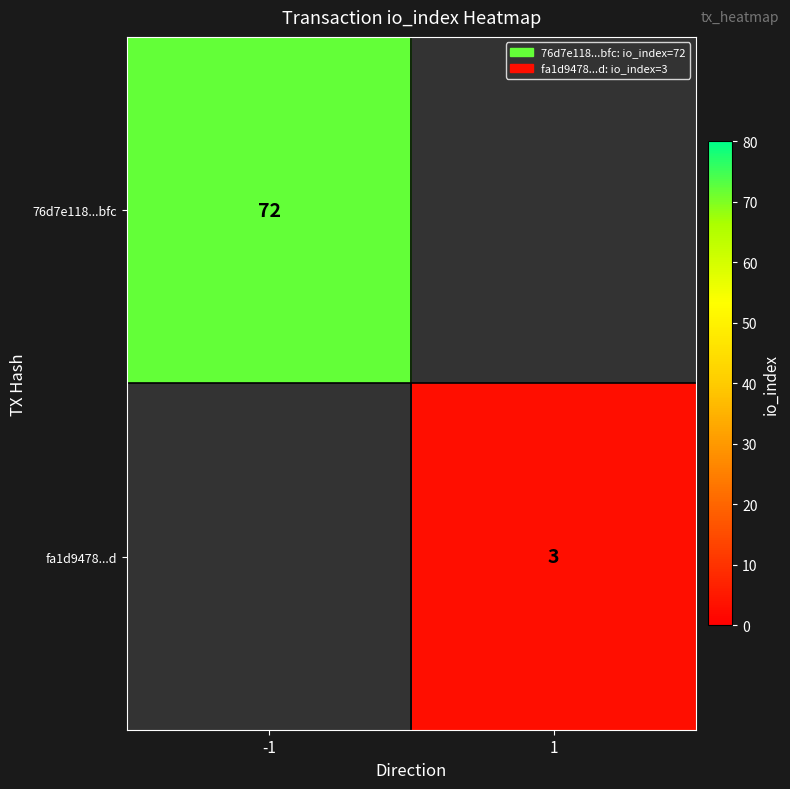

Is the value of 76d7e118...bfc at -1 greater than the value of fa1d9478...d at 1?

Yes